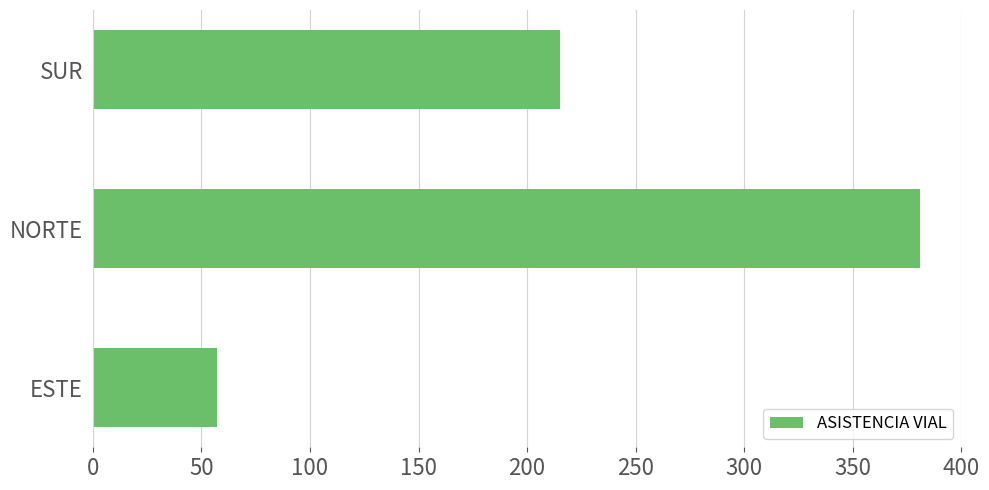

Count the number of categories in the chart.

3